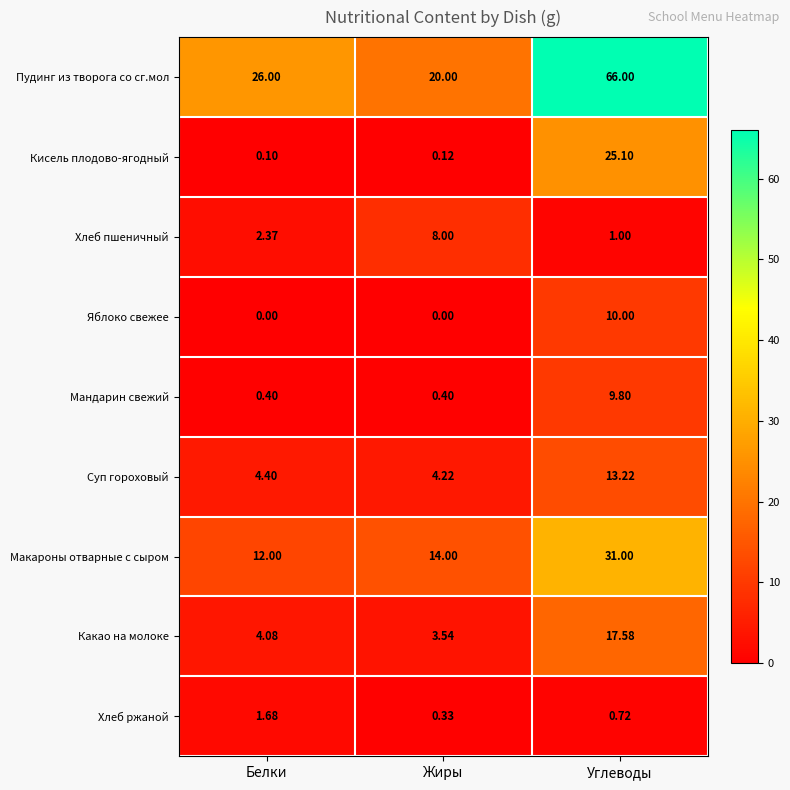

Between Белки and Жиры, which series saw the biggest shift?

Пудинг из творога со сг.мол